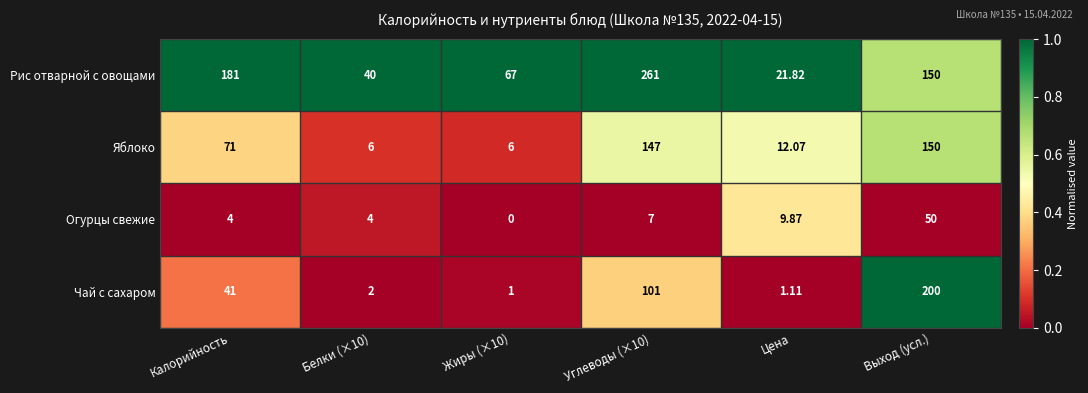

At which label does Рис отварной с овощами first exceed 150?

Калорийность